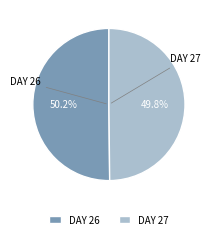

Does any single category account for the majority?

Yes